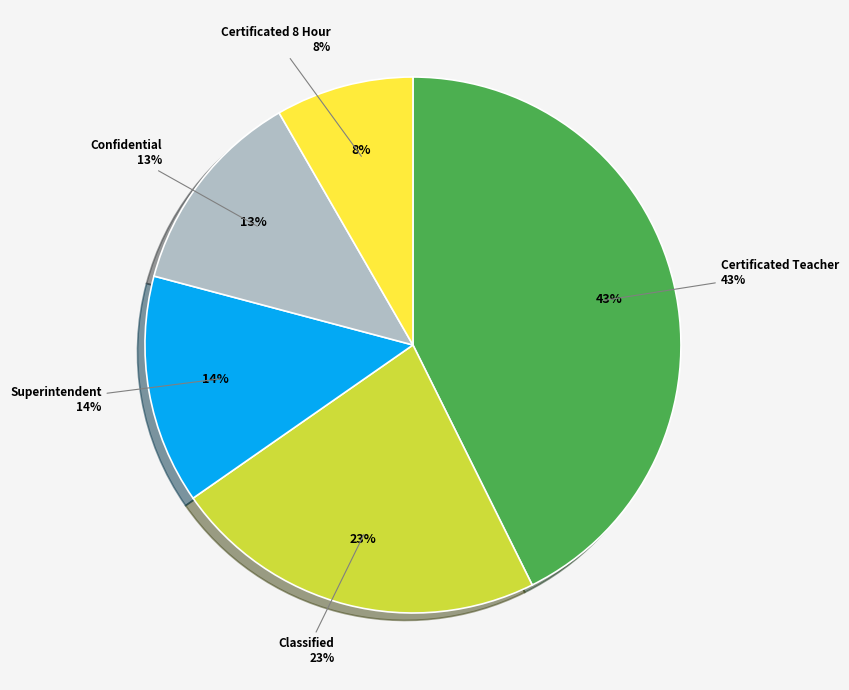

What percentage is the Certificated 8 Hour slice, to the nearest percent?

8%